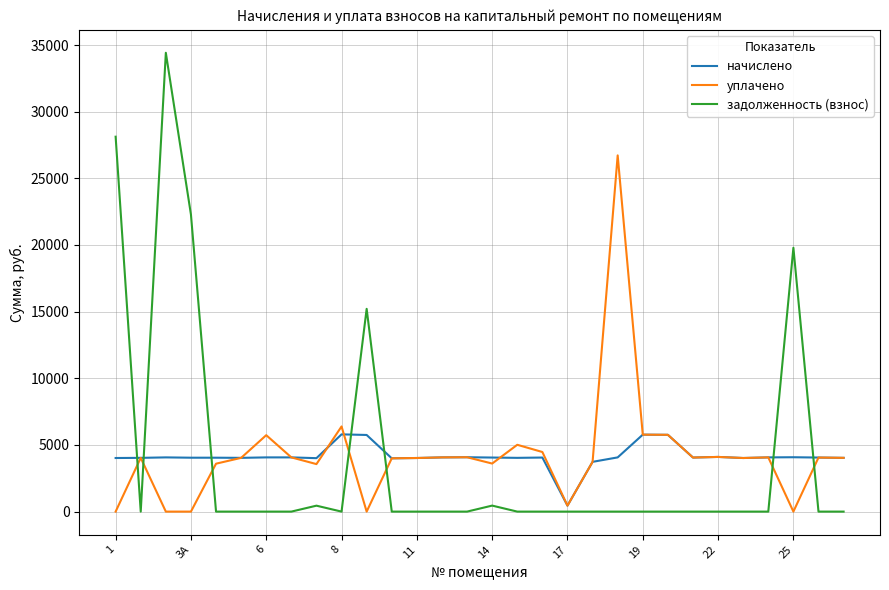

Which series ends up on top after the final intersection of начислено and задолженность (взнос)?

начислено